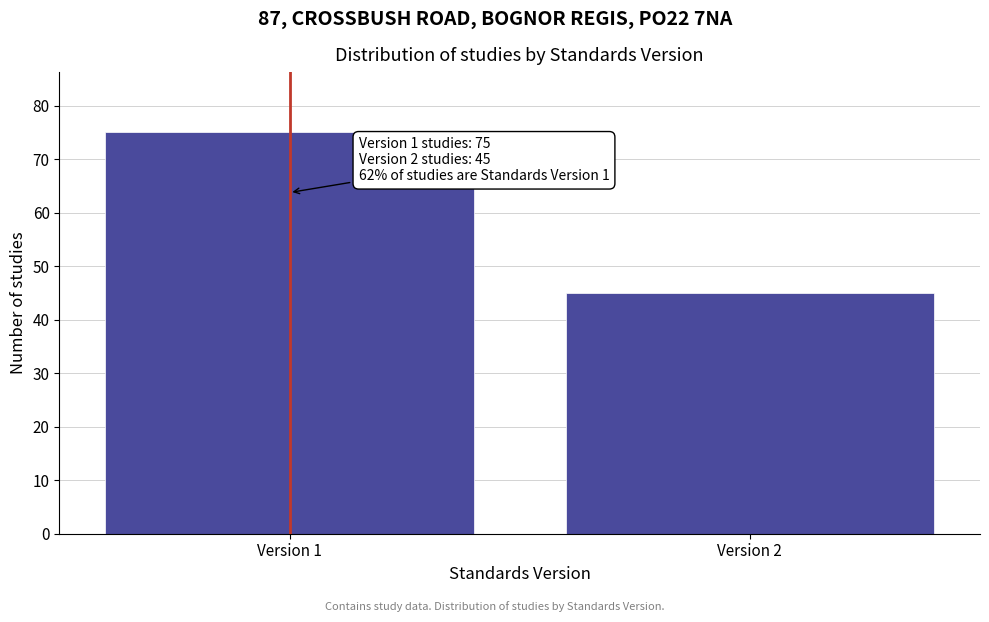

Reading left to right, transcribe all the data shown in this chart.

Version 1=75	Version 2=45